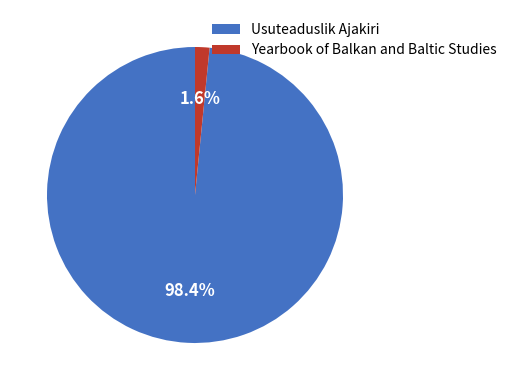

Does Usuteaduslik Ajakiri account for over 50% of the chart?

Yes